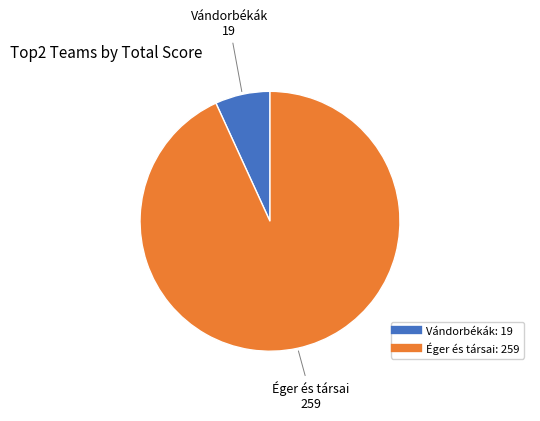

True or false: Vándorbékák accounts for 1% of the total.

False